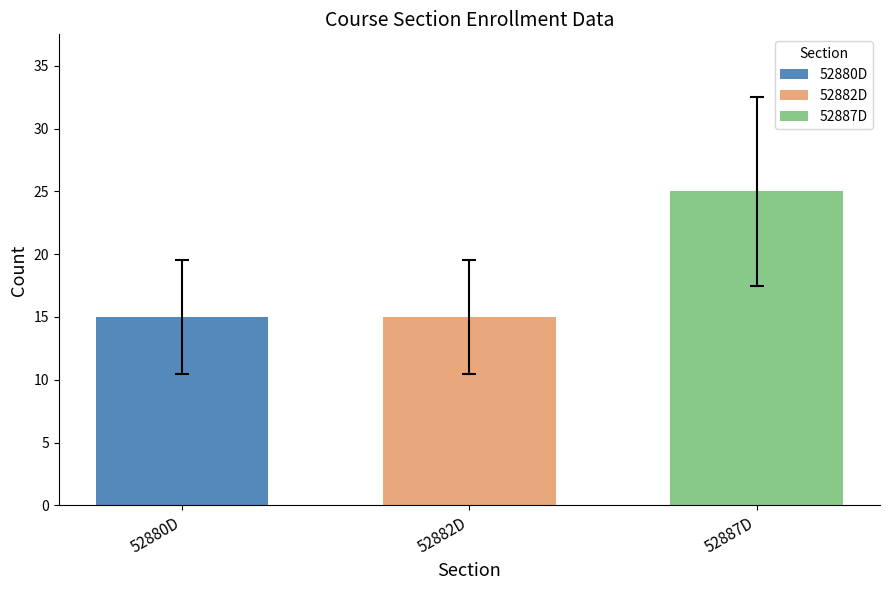

What is the greatest value displayed?

25